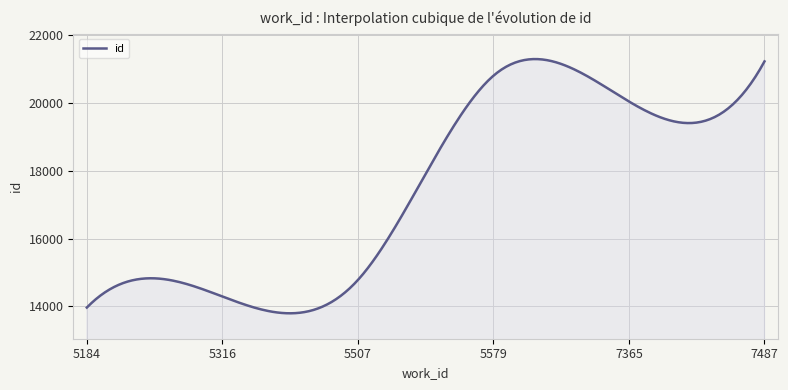

What is the greatest value displayed?

21296.8